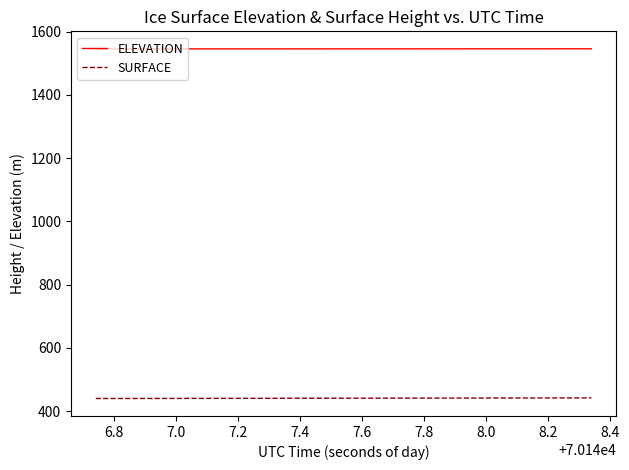

Rank the series by their average value, from lowest to highest.

SURFACE, ELEVATION